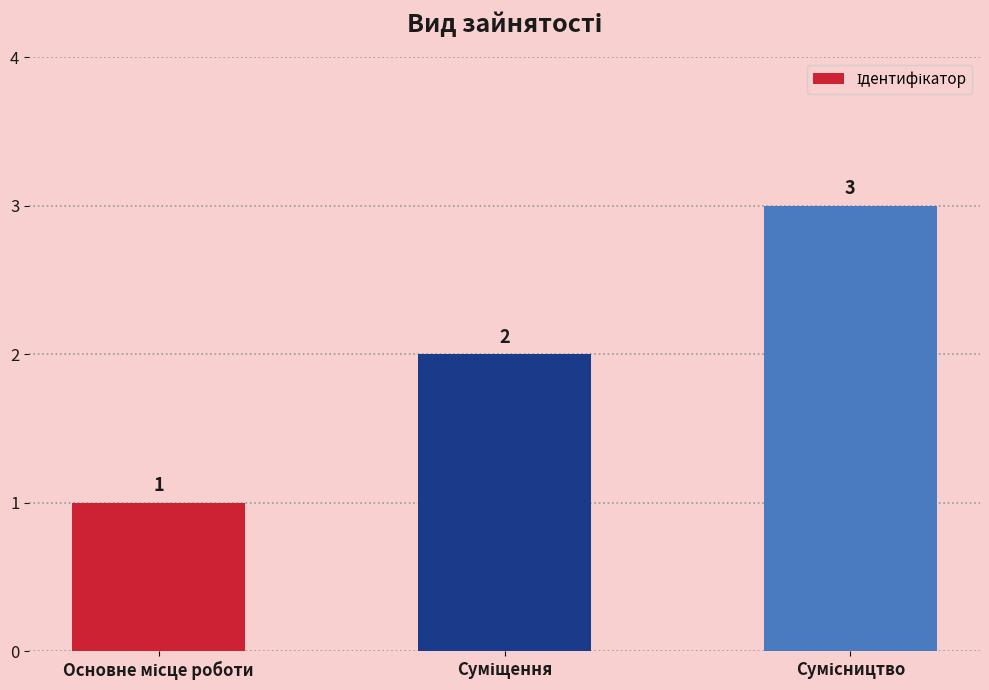

How many values are between 1 and 3?

3